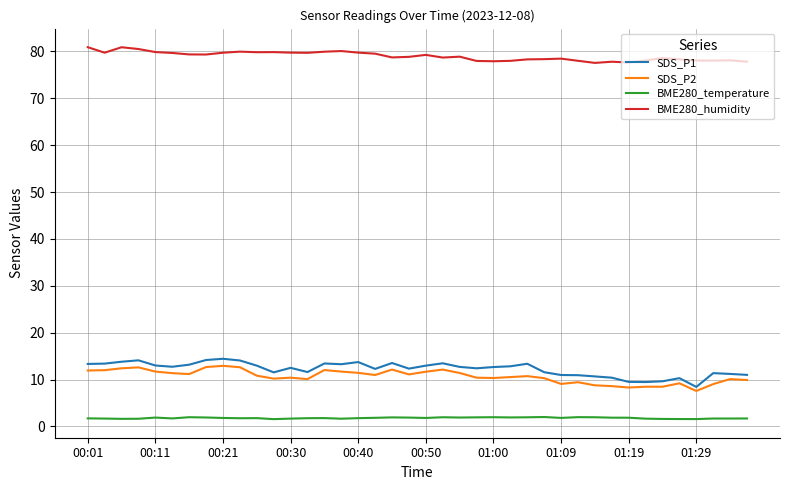

True or false: BME280_humidity and SDS_P1 cross at least once.

False